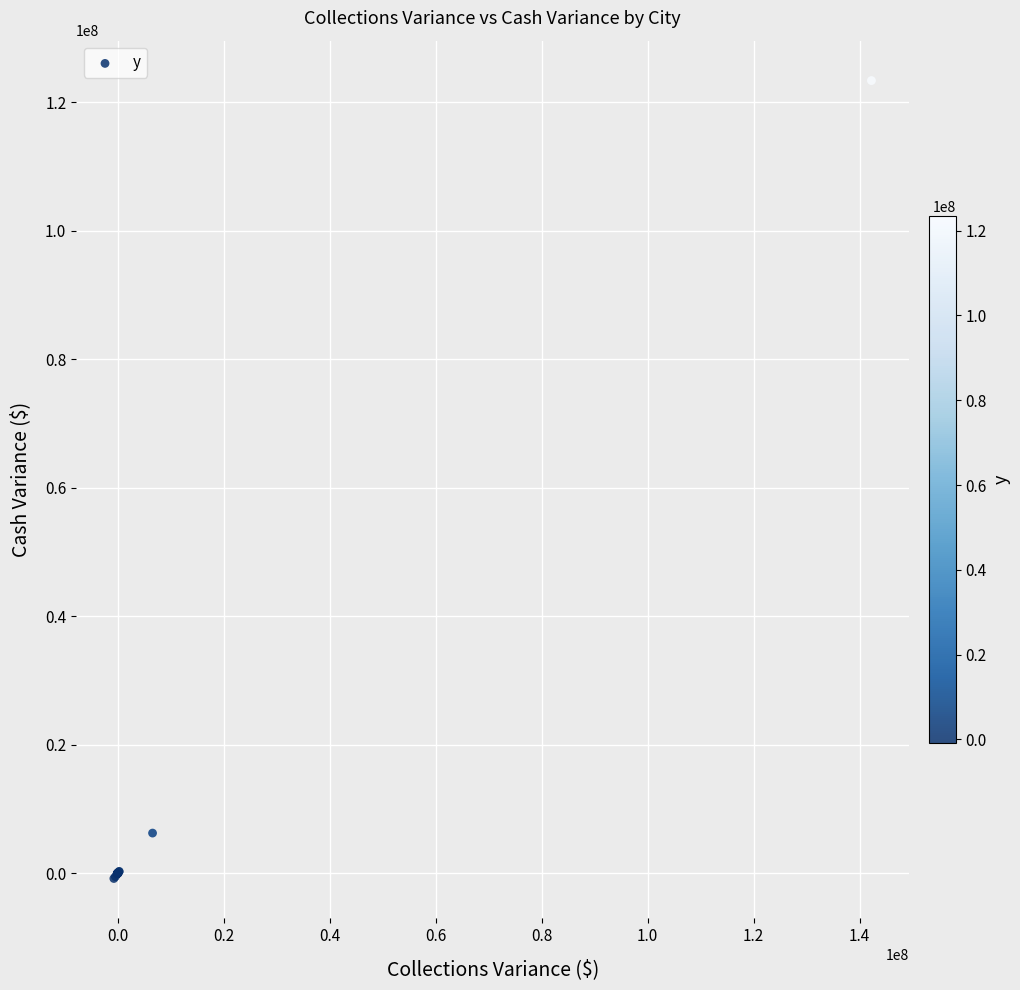

What Y value in the scatter plot is closest to 61295255?

6274531.8